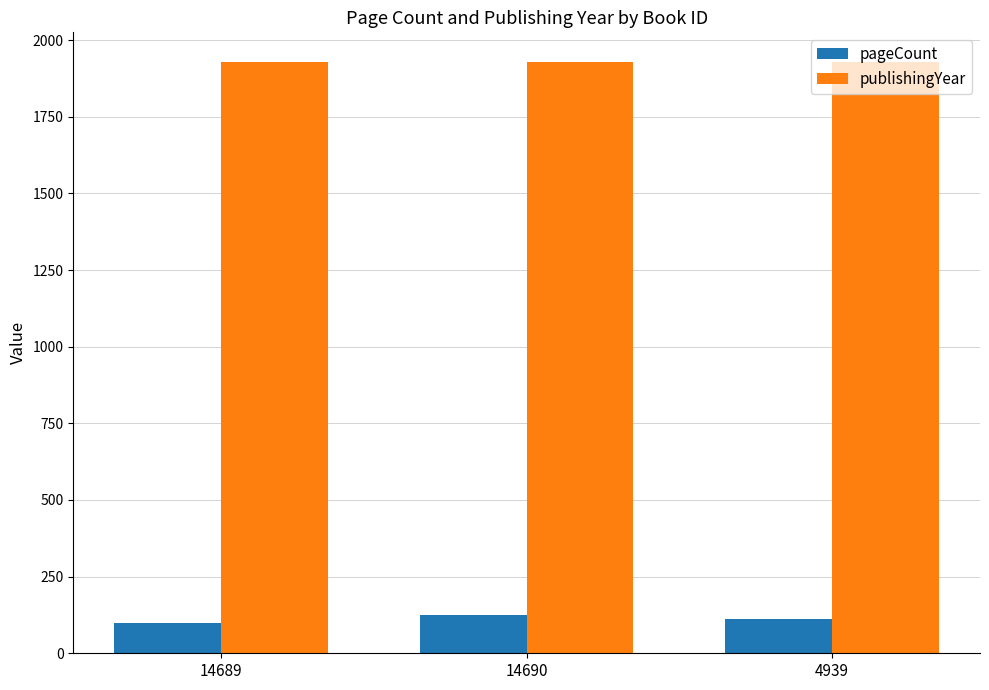

The publishingYear series shows 1929 at 14690. True or false?

True